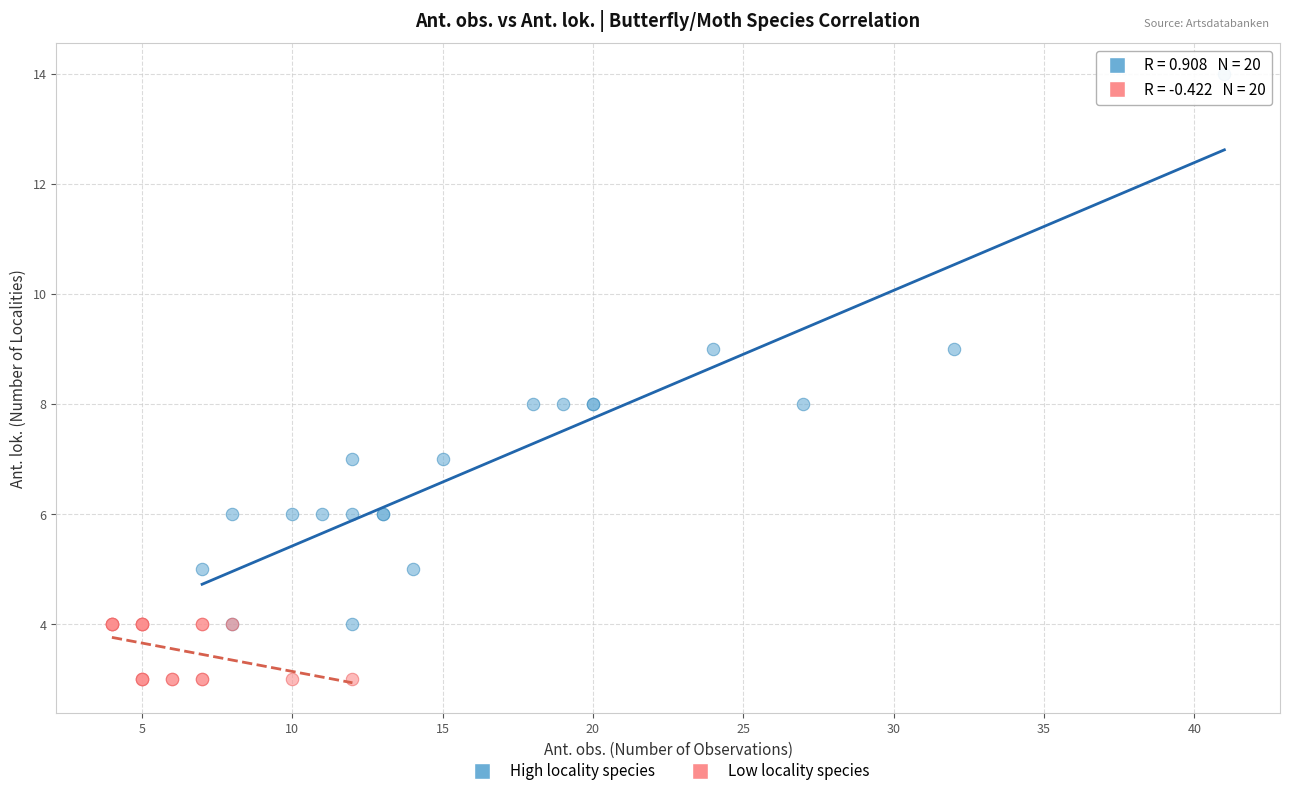

What are all the series names shown in the legend?

High locality species, Low locality species